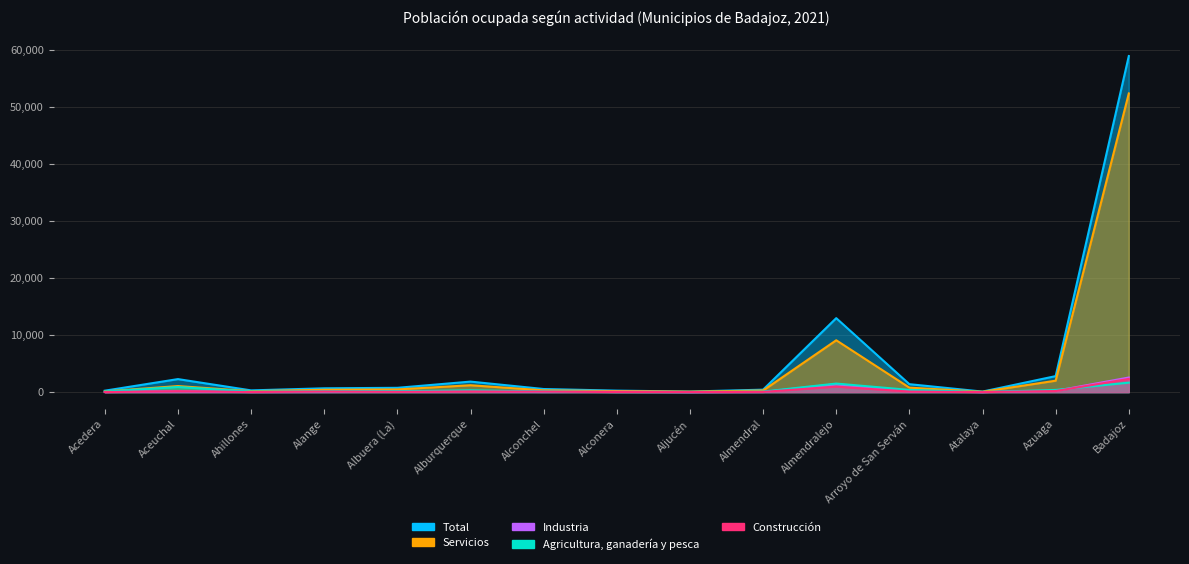

Count the number of categories in the chart.

15